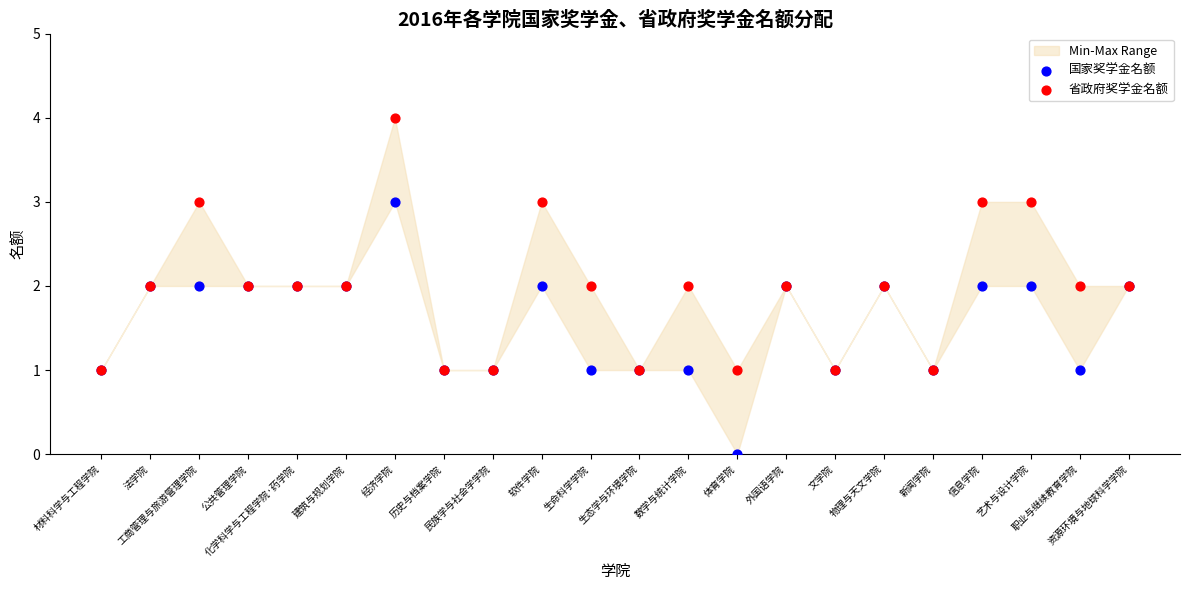

What are all the series names shown in the legend?

国家奖学金名额, 省政府奖学金名额